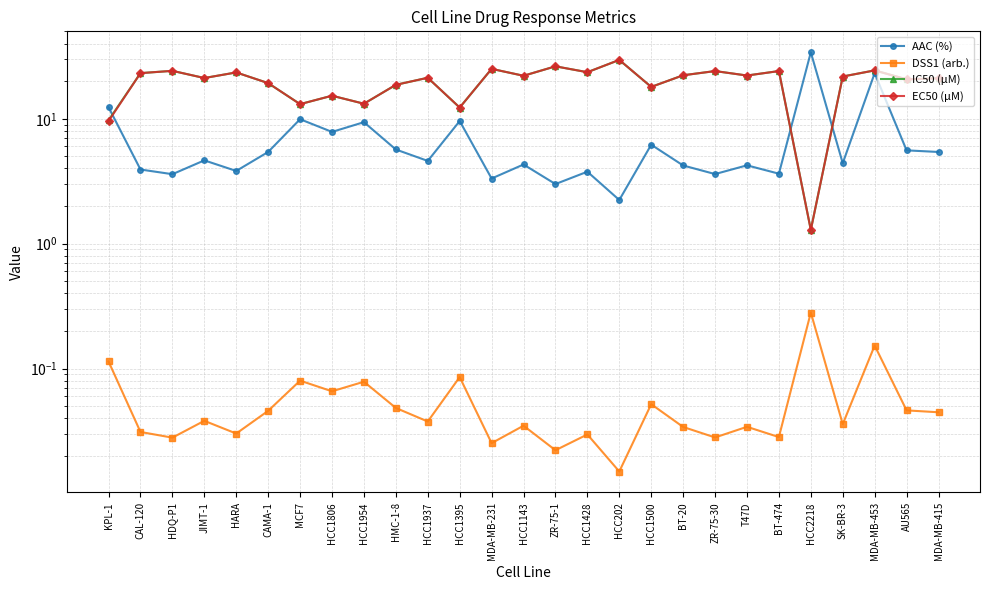

Reading right to left, list all the values displayed in this chart.

AAC (%): 5.4	5.6	23.2	4.4	34.1	3.6	4.2	3.6	4.2	6.2	2.2	3.8	3.0	4.3	3.3	9.6	4.6	5.7	9.4	7.8	9.9	5.4	3.8	4.6	3.6	3.9	12.4
DSS1 (arb.): 0.0	0.0	0.2	0.0	0.3	0.0	0.0	0.0	0.0	0.1	0.0	0.0	0.0	0.0	0.0	0.1	0.0	0.0	0.1	0.1	0.1	0.0	0.0	0.0	0.0	0.0	0.1
IC50 (µM): 21.1	20.7	24.4	21.8	1.3	24.1	22.2	24.1	22.3	18.0	29.6	23.6	26.3	22.1	25.1	12.3	21.3	18.7	13.2	15.3	13.1	19.3	23.5	21.2	24.2	23.2	9.7
EC50 (µM): 21.1	20.7	24.4	21.8	1.3	24.1	22.2	24.1	22.3	18.0	29.6	23.6	26.3	22.1	25.1	12.3	21.3	18.7	13.2	15.3	13.1	19.3	23.5	21.2	24.2	23.2	9.6